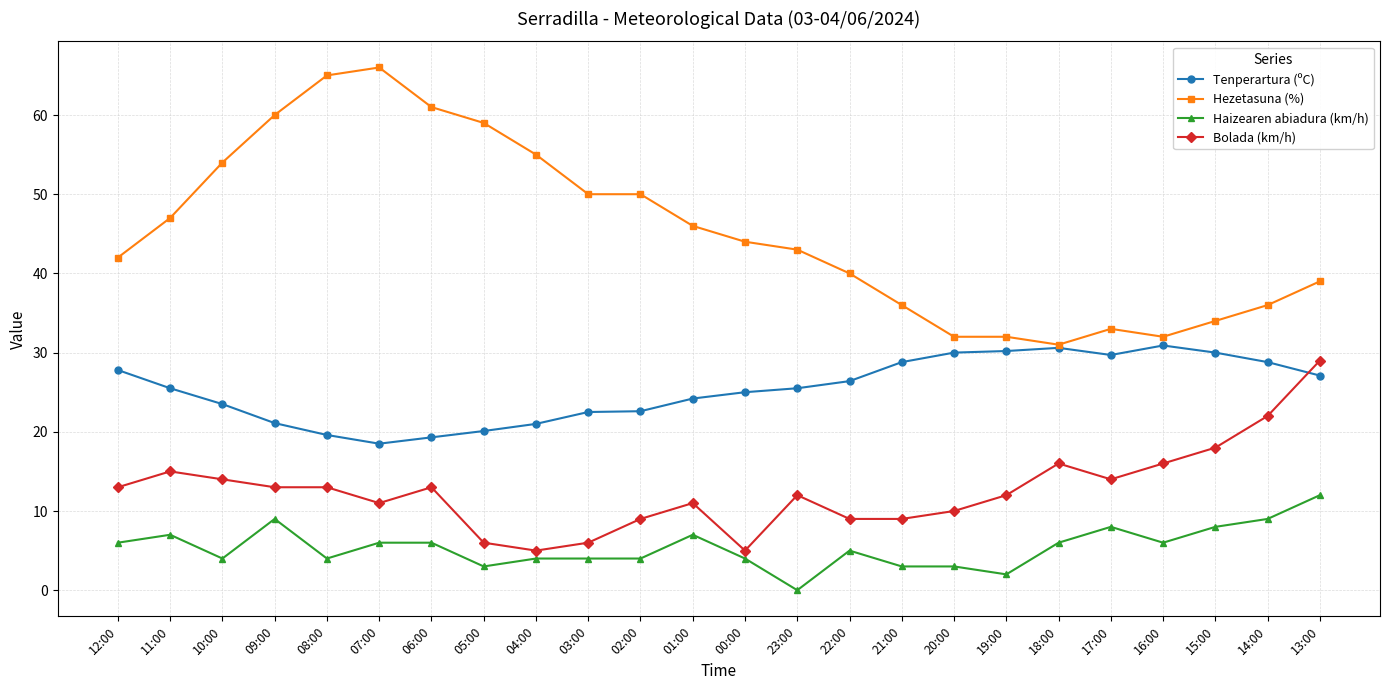

Which series has the largest range (max minus min)?

Hezetasuna (%)